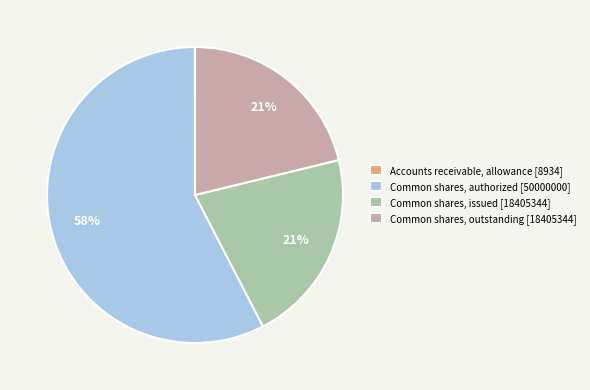

Is it true that Common shares, outstanding [18405344] is 8% of the pie?

False